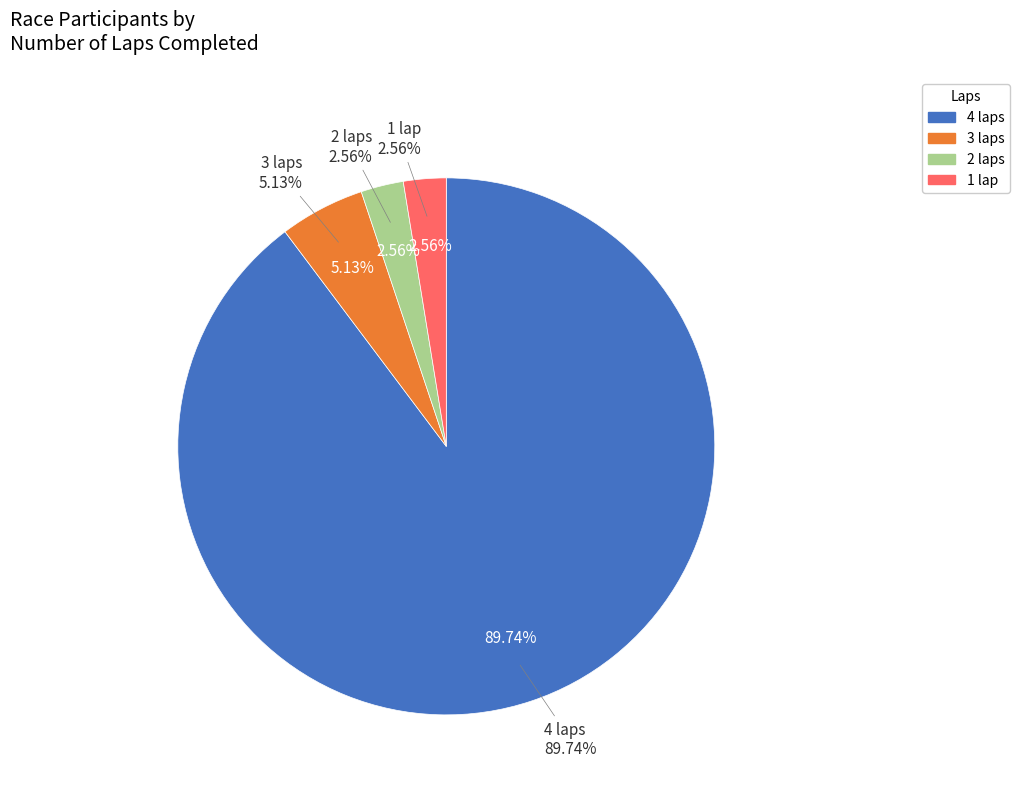

What portion of the pie excludes 2?

97.4%